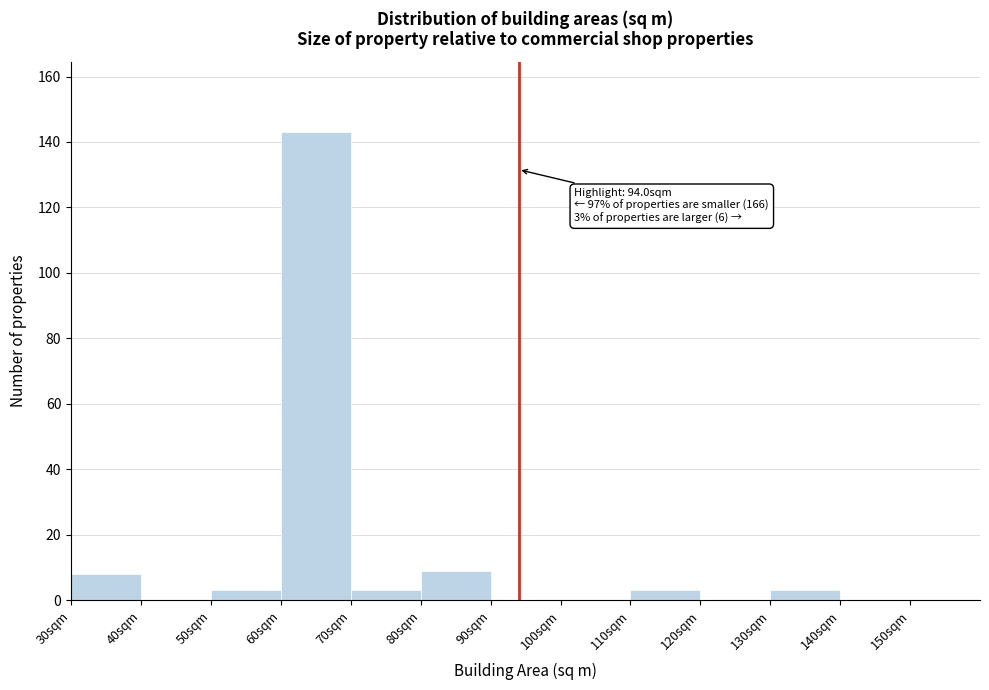

Which range on the x-axis has the tallest bar?

60 to 70